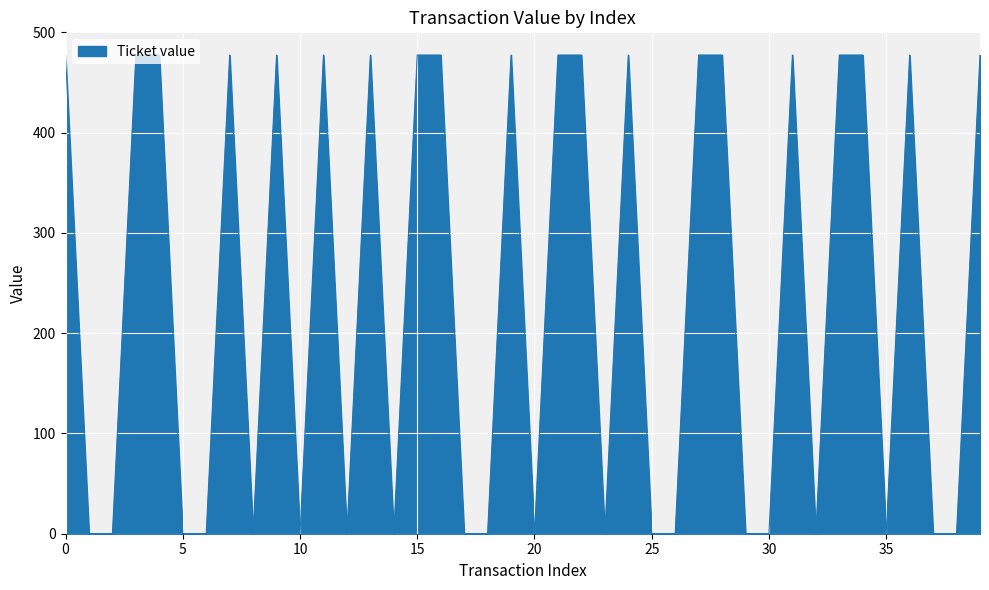

What is the difference between the maximum and minimum values?

477.2